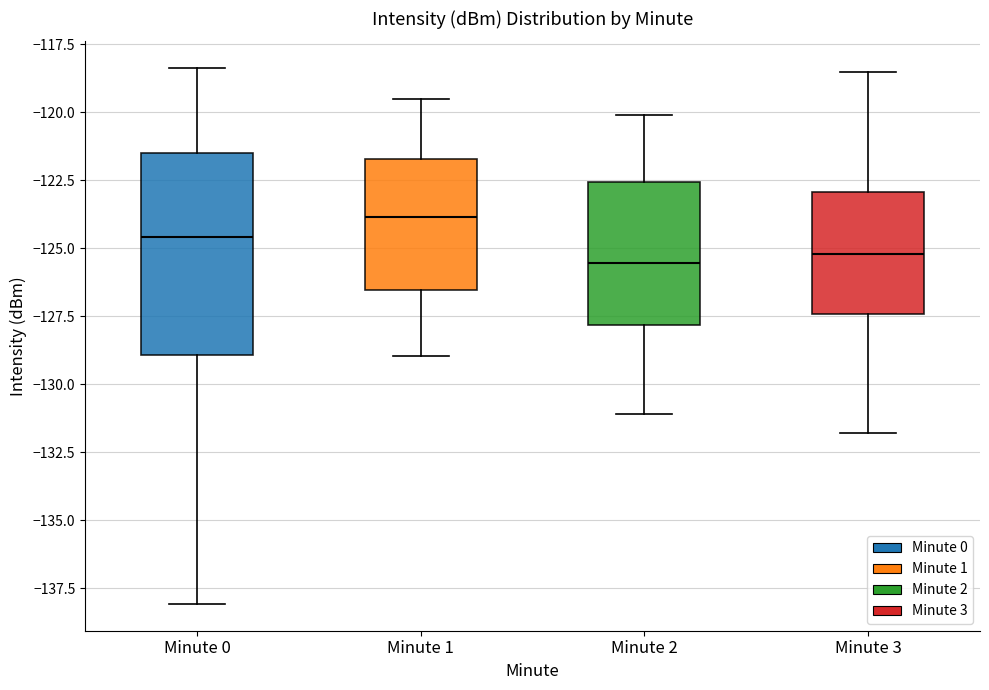

Reading left to right, transcribe this box plot: for each box, give where its median line is, the range the box spans, and where its two whiskers end, as read against the y-axis. The values are not printed on the chart, so give them approximately, as read against the axis.

Minute 0: median -124.5, box -129.0 to -121.5, whiskers -138.0 to -118.5
Minute 1: median -124.0, box -126.5 to -121.5, whiskers -129.0 to -119.5
Minute 2: median -125.5, box -128.0 to -122.5, whiskers -131.0 to -120.0
Minute 3: median -125.0, box -127.5 to -123.0, whiskers -132.0 to -118.5